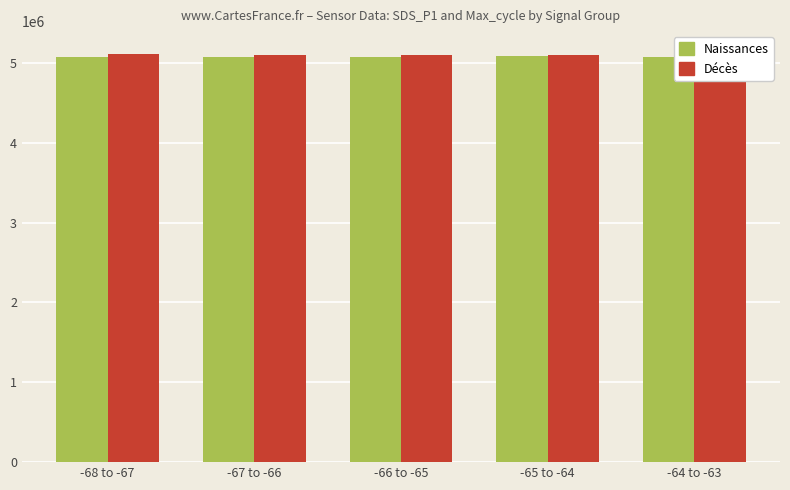

Is it true that Décès equals 2707133 at -67 to -66?

False